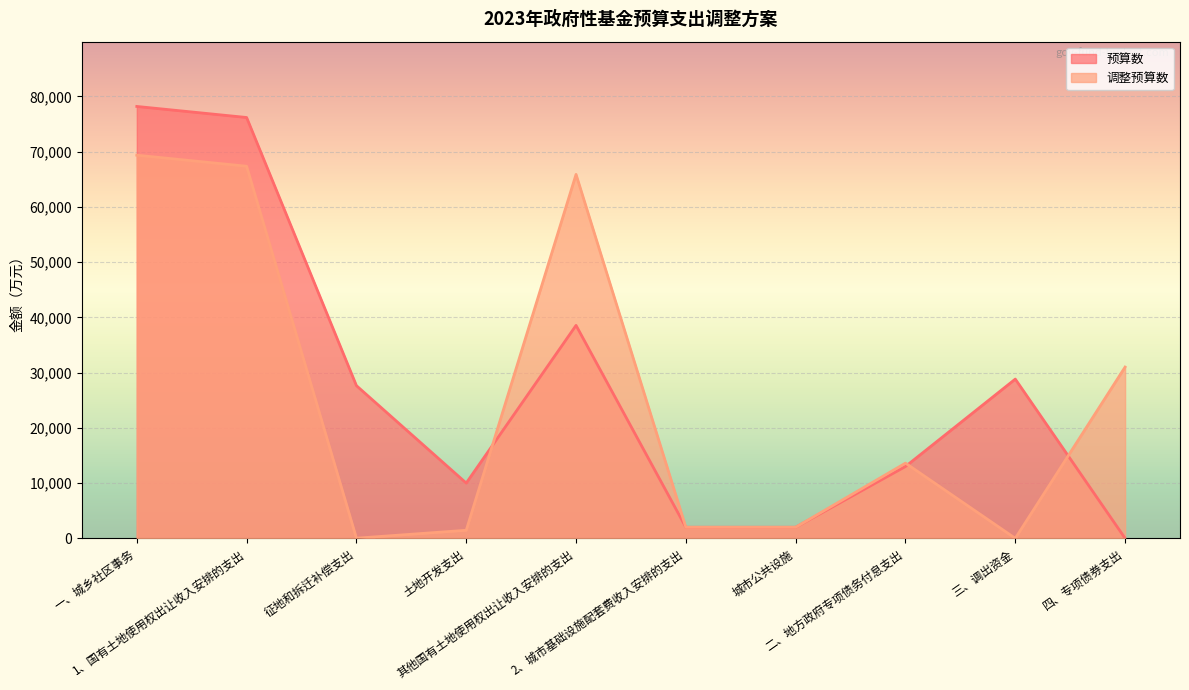

What is the label of the 7th point from the left?

城市公共设施